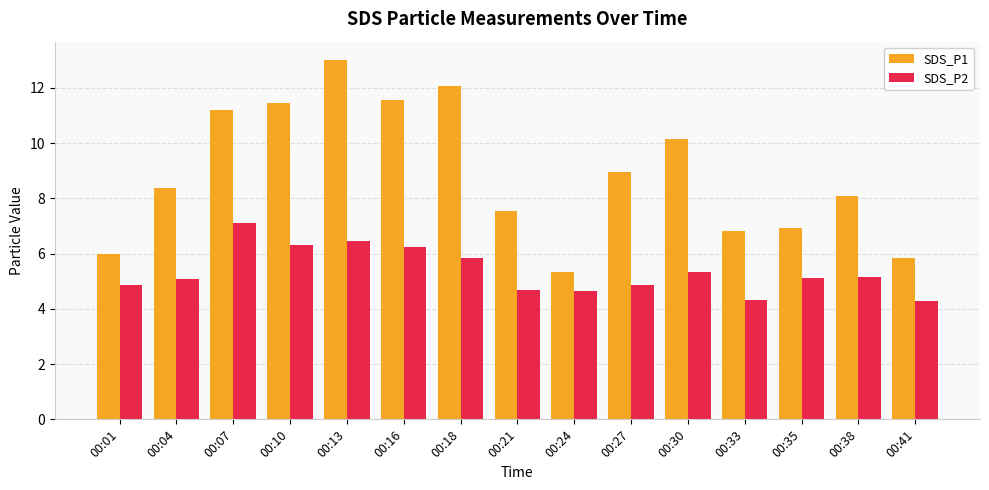

Which series has the widest spread of values?

SDS_P1